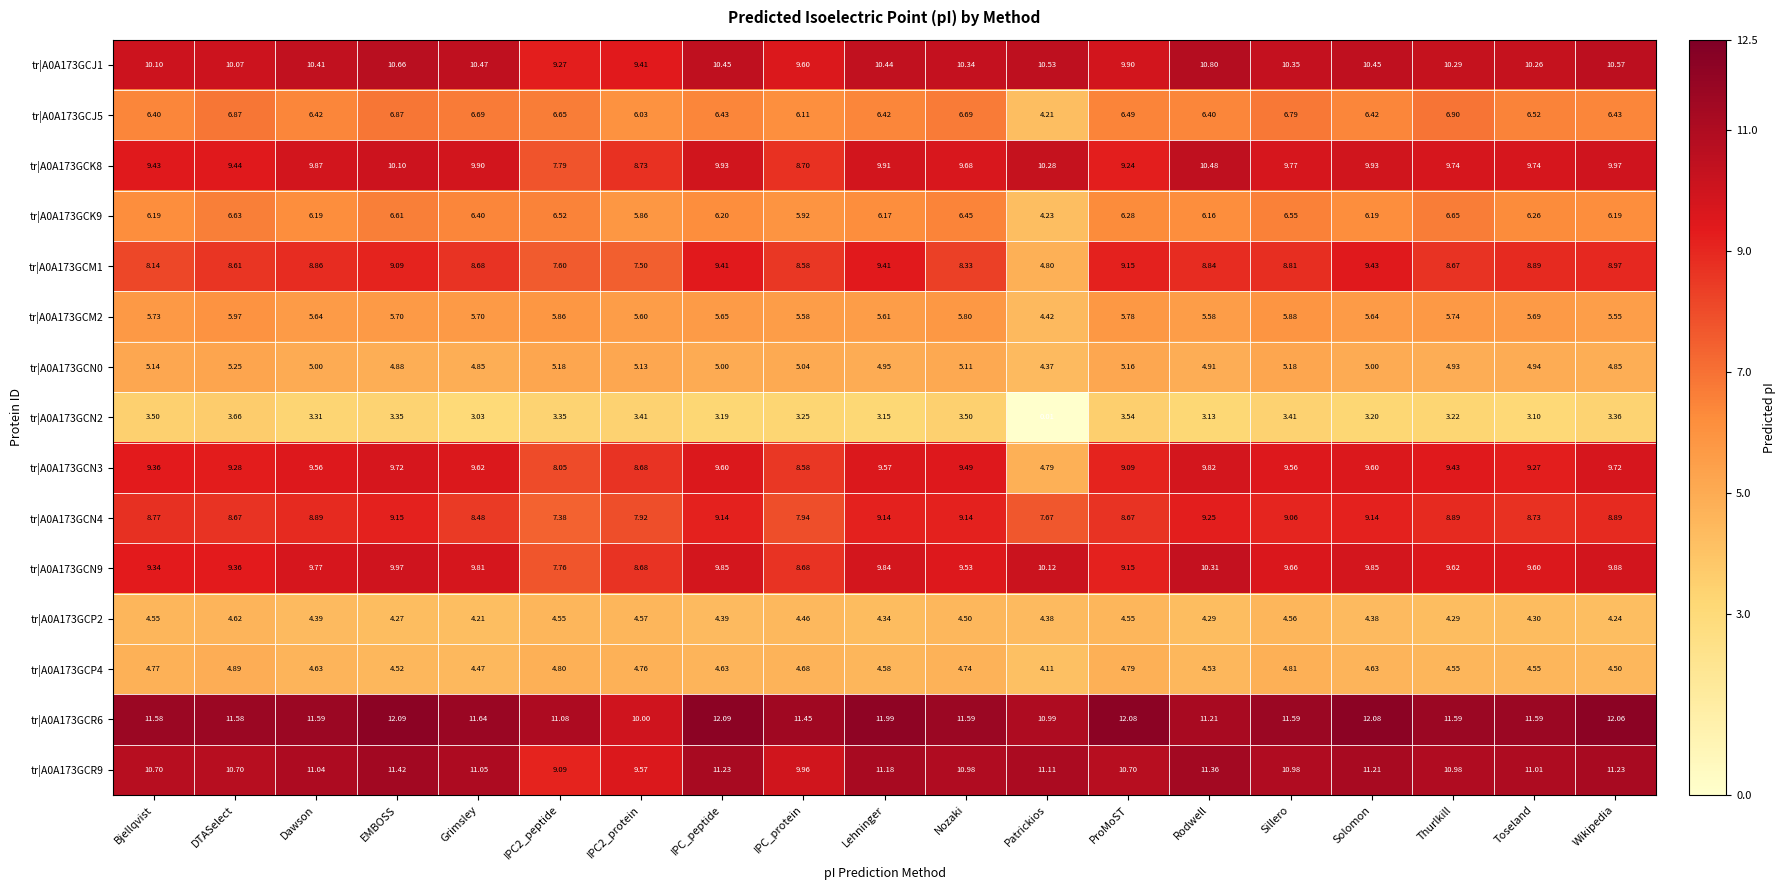

Count the number of data series in this chart.

15